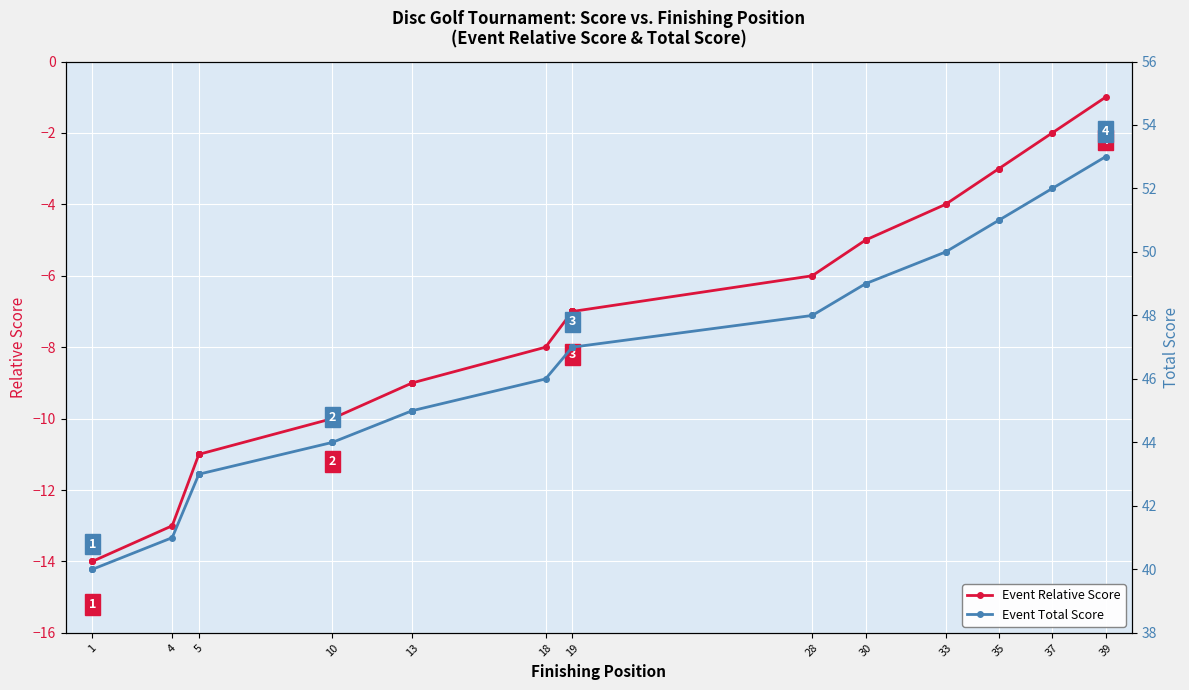

What are all the series names shown in the legend?

Event Relative Score, Event Total Score